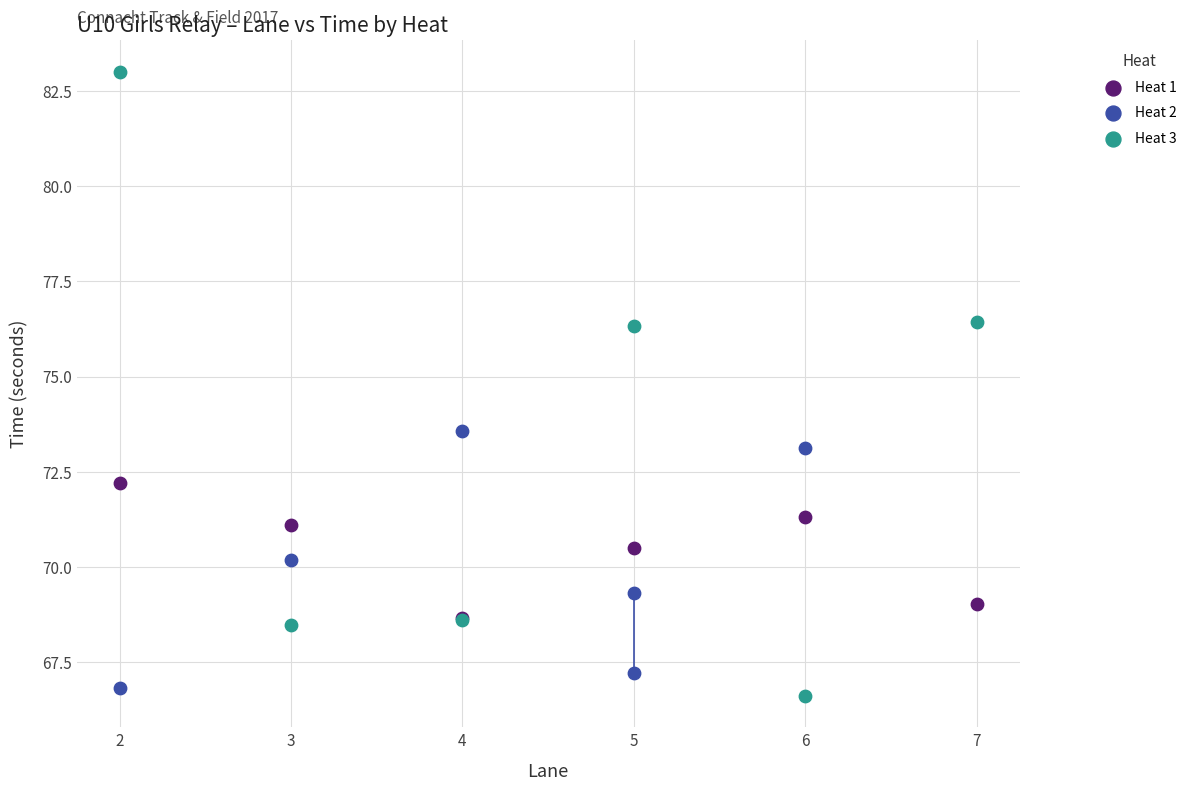

Which series reaches the minimum Y coordinate?

Heat 3